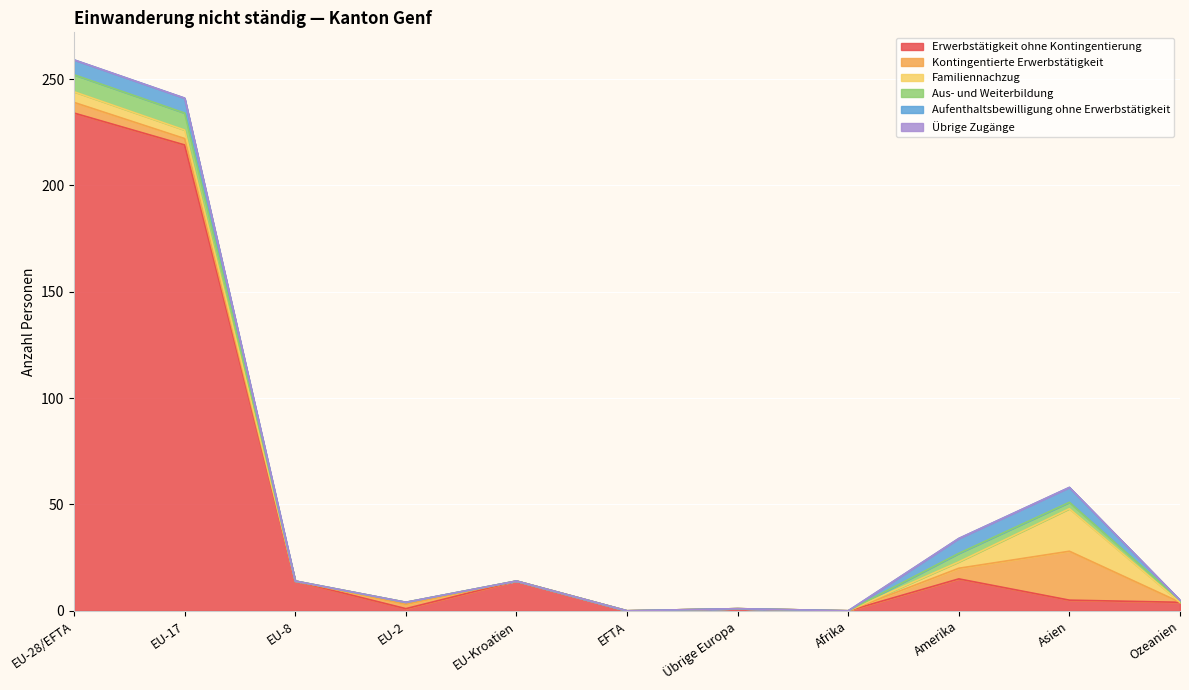

Does the chart display data point markers on the line(s)?

No